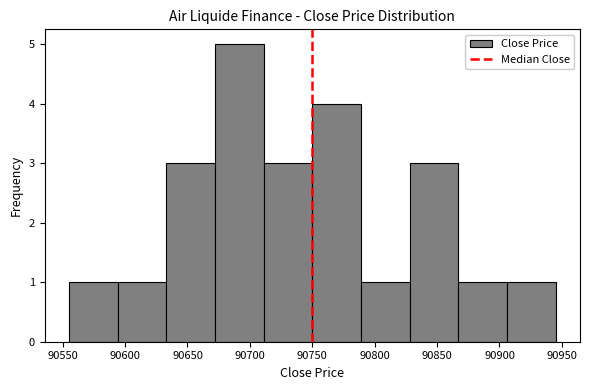

Reading left to right, list every bar in this chart as the range it spans on the x-axis followed by its height. Neither the bar edges nor the heights are printed on the chart, so give them approximately, as read against the axes.

90555 to 90594: 1
90594 to 90633: 1
90633 to 90672: 3
90672 to 90711: 5
90711 to 90750: 3
90750 to 90789: 4
90789 to 90828: 1
90828 to 90867: 3
90867 to 90906: 1
90906 to 90945: 1